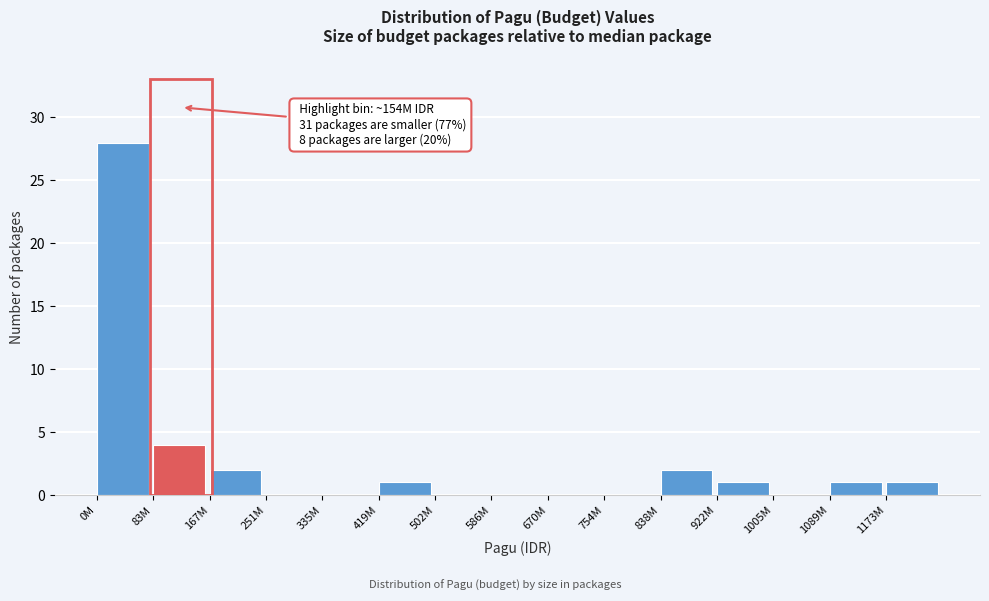

Reading right to left, what are all the values shown in this chart?

1173M=1	1089M=1	1005M=0	922M=1	838M=2	754M=0	670M=0	586M=0	502M=0	419M=1	335M=0	251M=0	167M=2	83M=4	0M=28